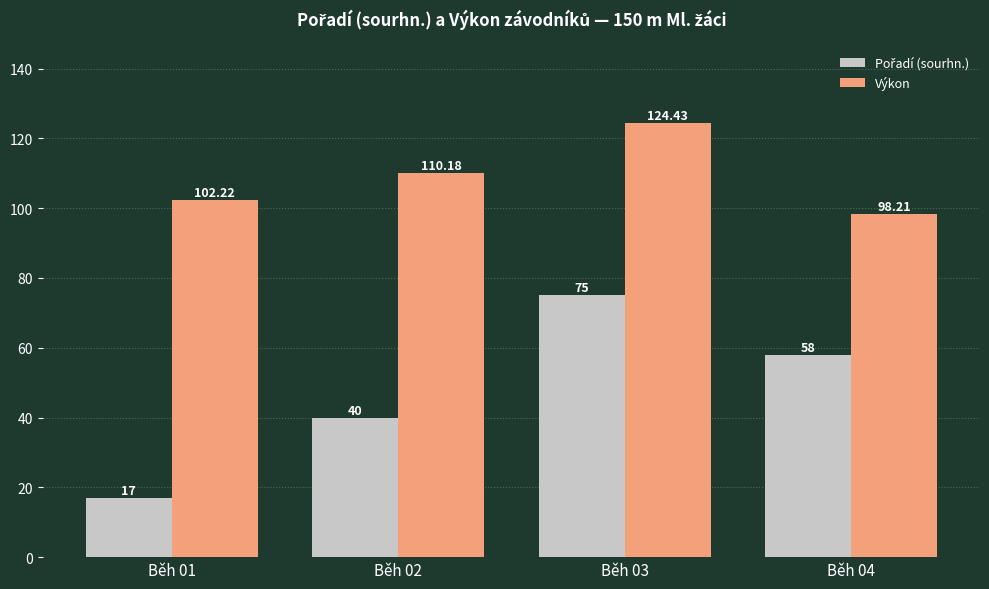

List the labels in order of Výkon value, smallest first.

Běh 04, Běh 01, Běh 02, Běh 03